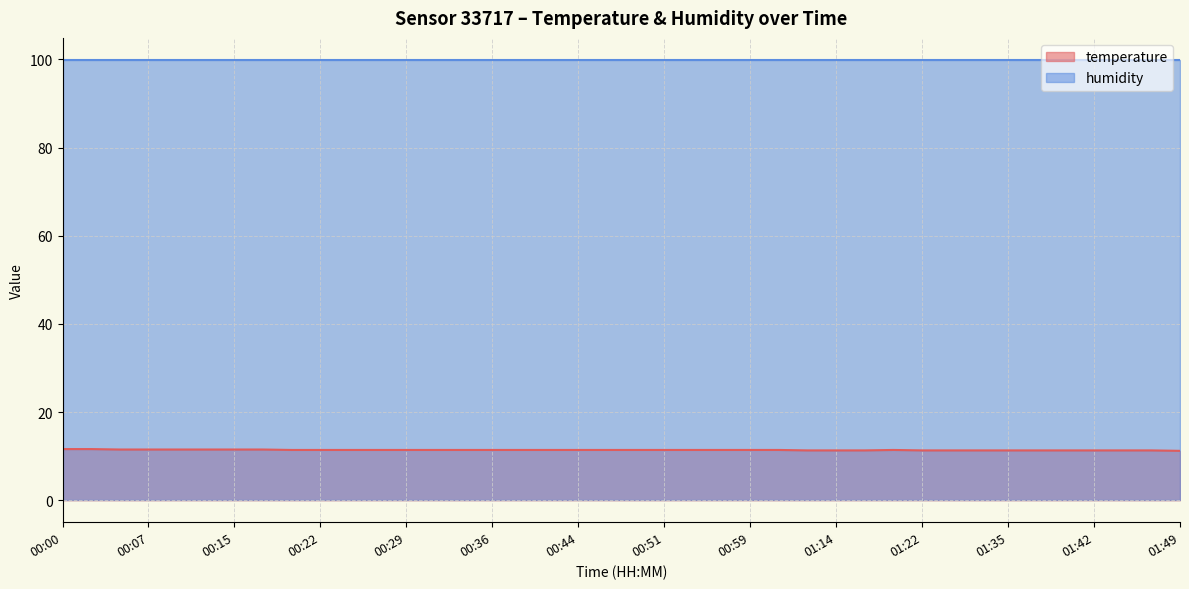

What is the ratio of the value at 01:49 to the value at 00:51?

1.0